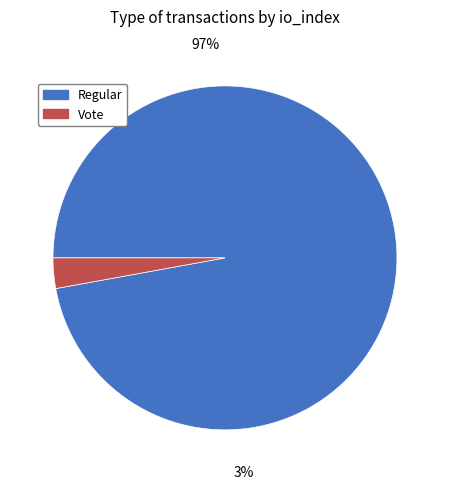

Is it true that tx_type: Vote (io_index=2) is 3% of the pie?

True